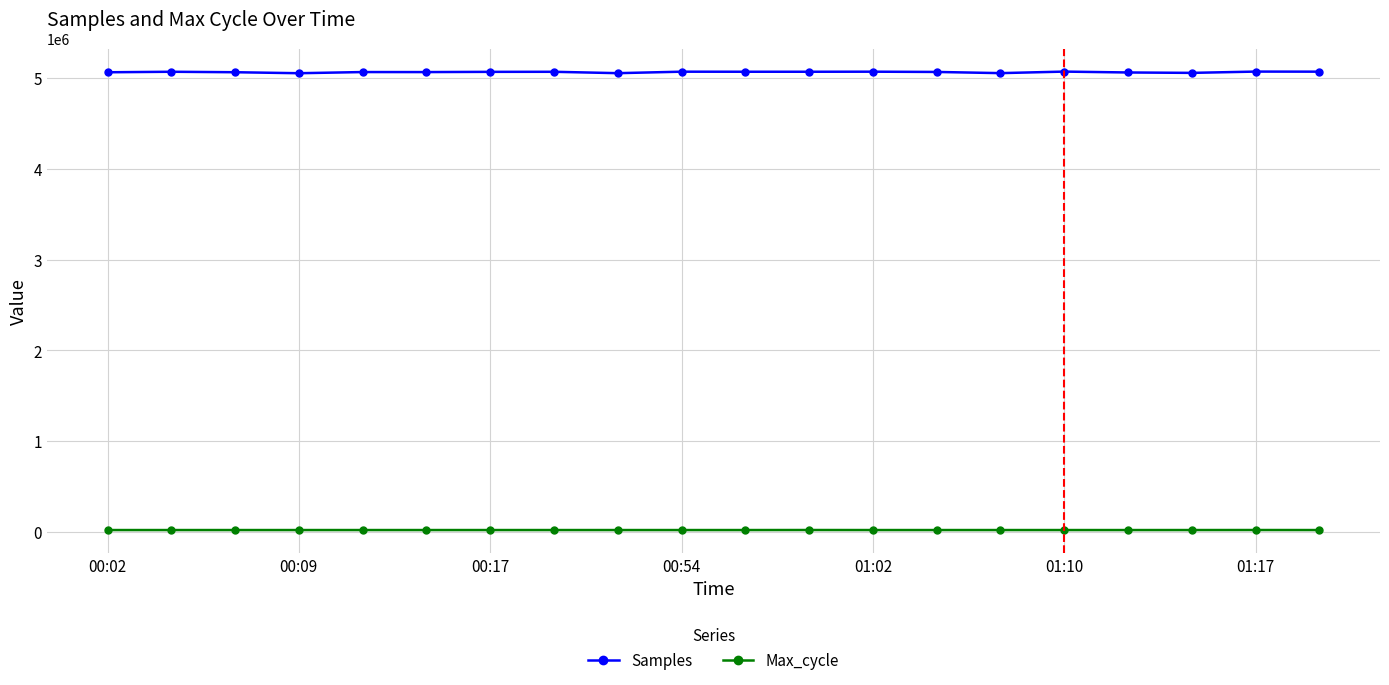

What is the average value of the Max_cycle series?

20096